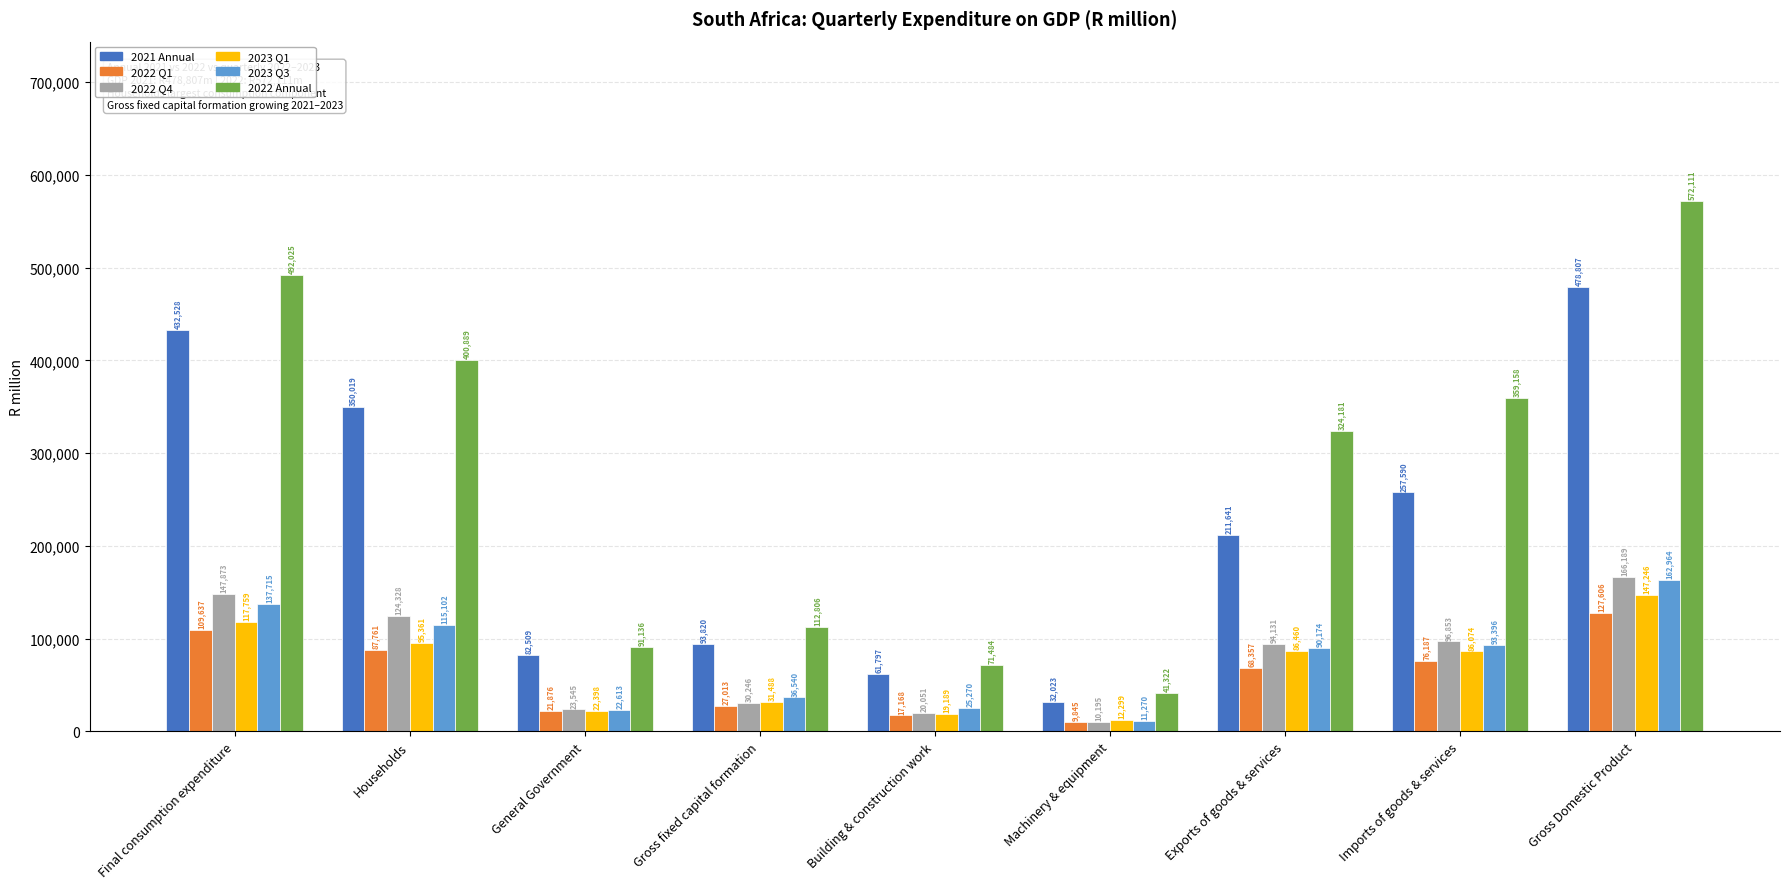

Does the chart contain any negative values?

No